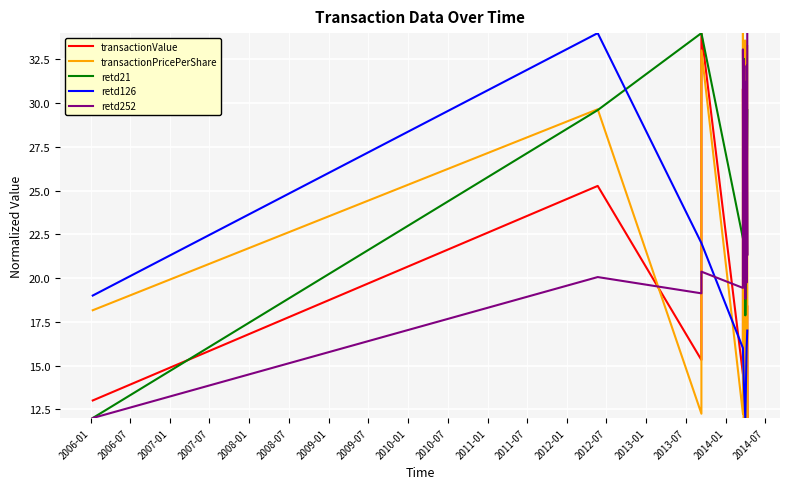

What is the minimum value for retd252?

12.0